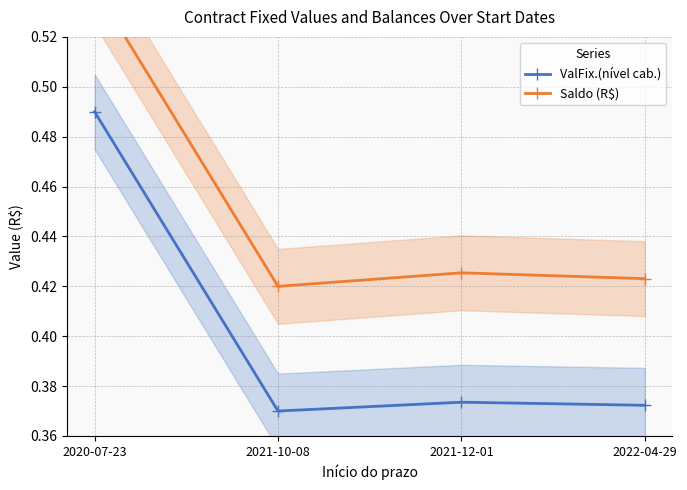

Which label corresponds to the smallest value in the chart?

2021-10-08